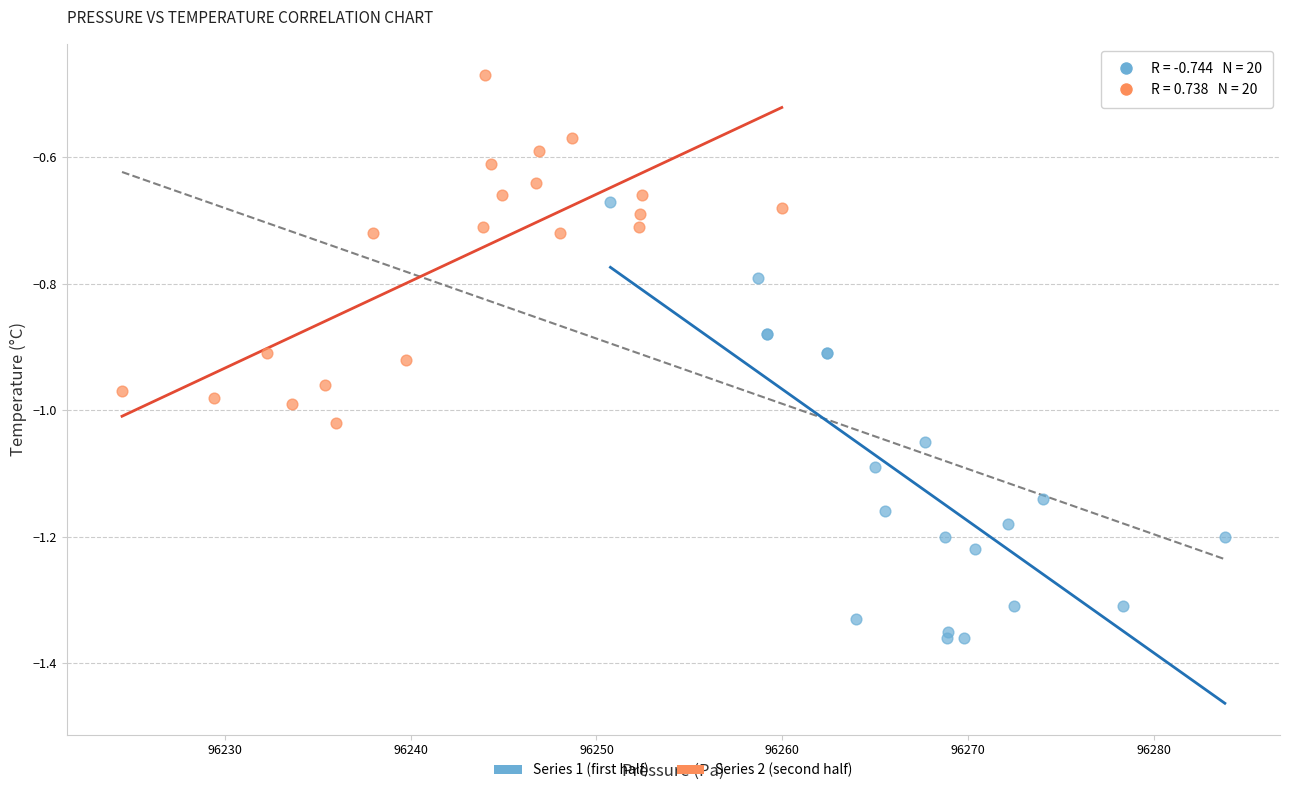

Which series reaches the minimum Y coordinate?

Series 1 (first half)